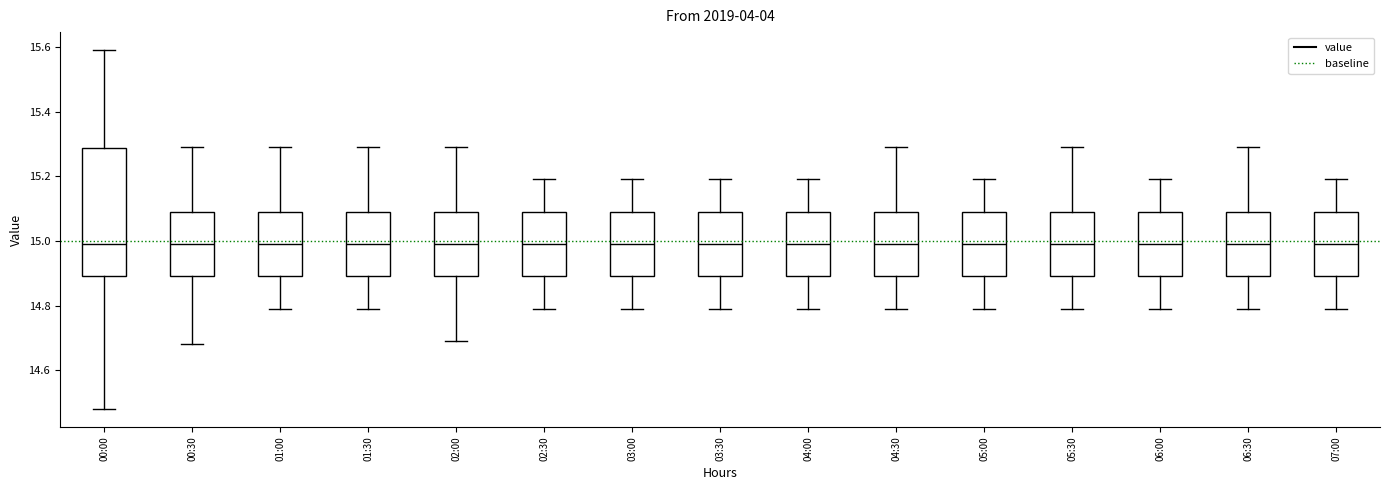

Where is the lower edge of the box for 03:30 on the y-axis? The values are not printed on the chart, so give them approximately, as read against the axis.

14.90